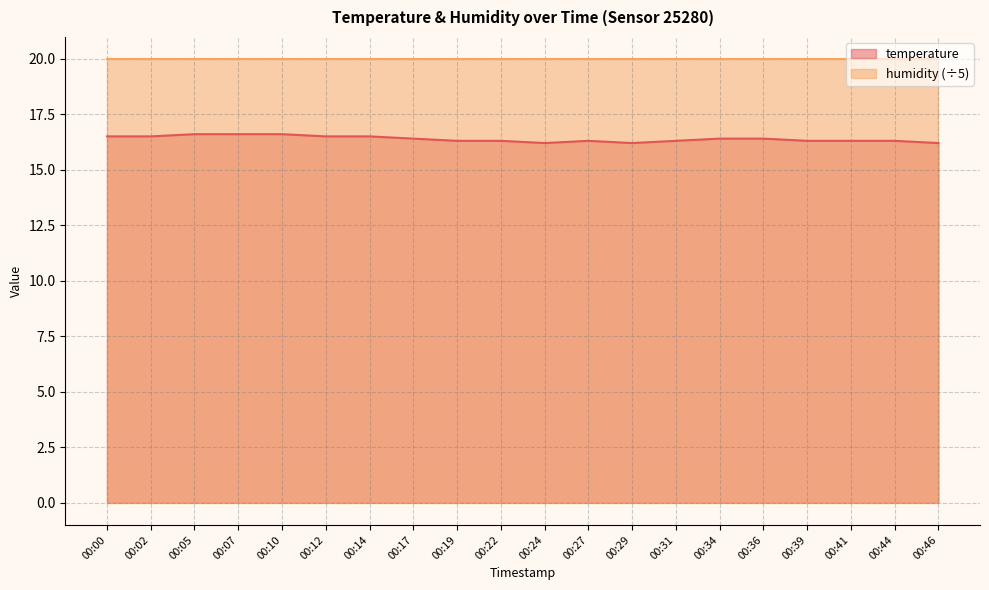

What is the maximum value shown in the chart?

20.0